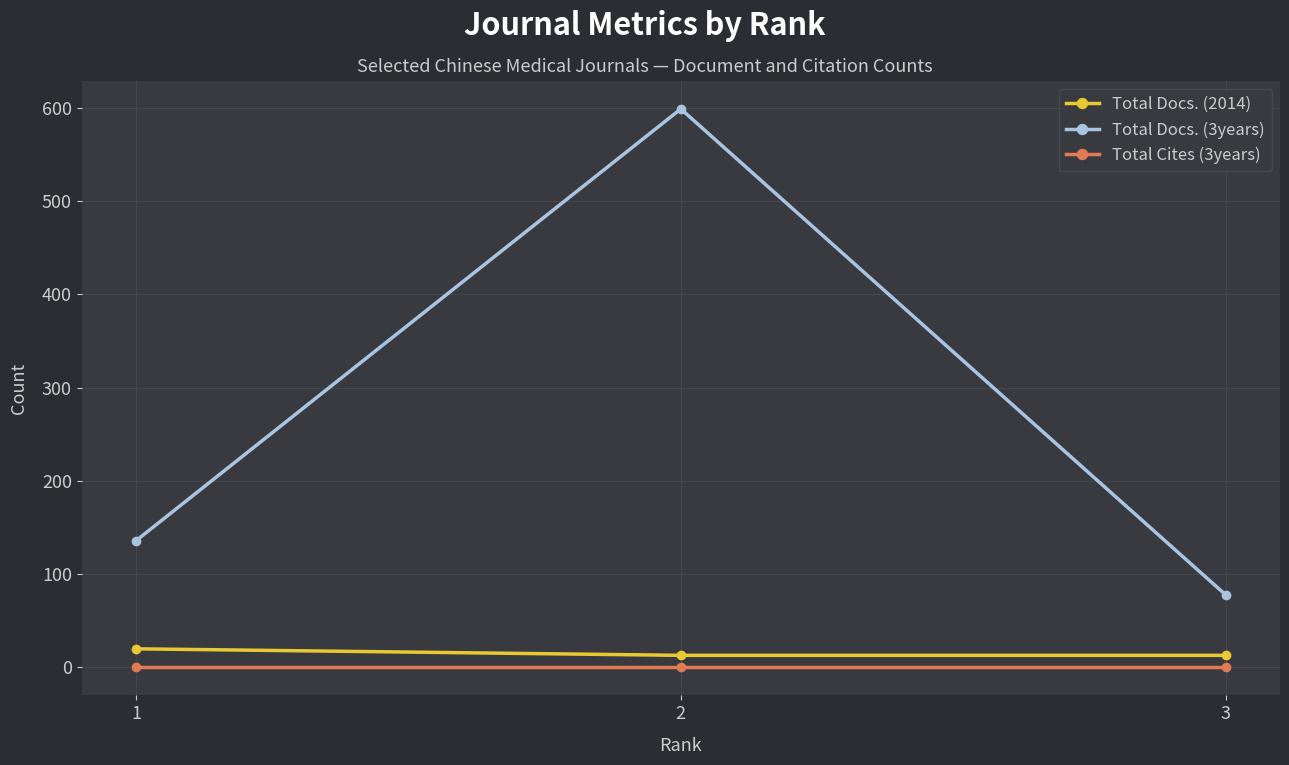

What are all the series names shown in the legend?

Total Docs. (2014), Total Docs. (3years), Total Cites (3years)